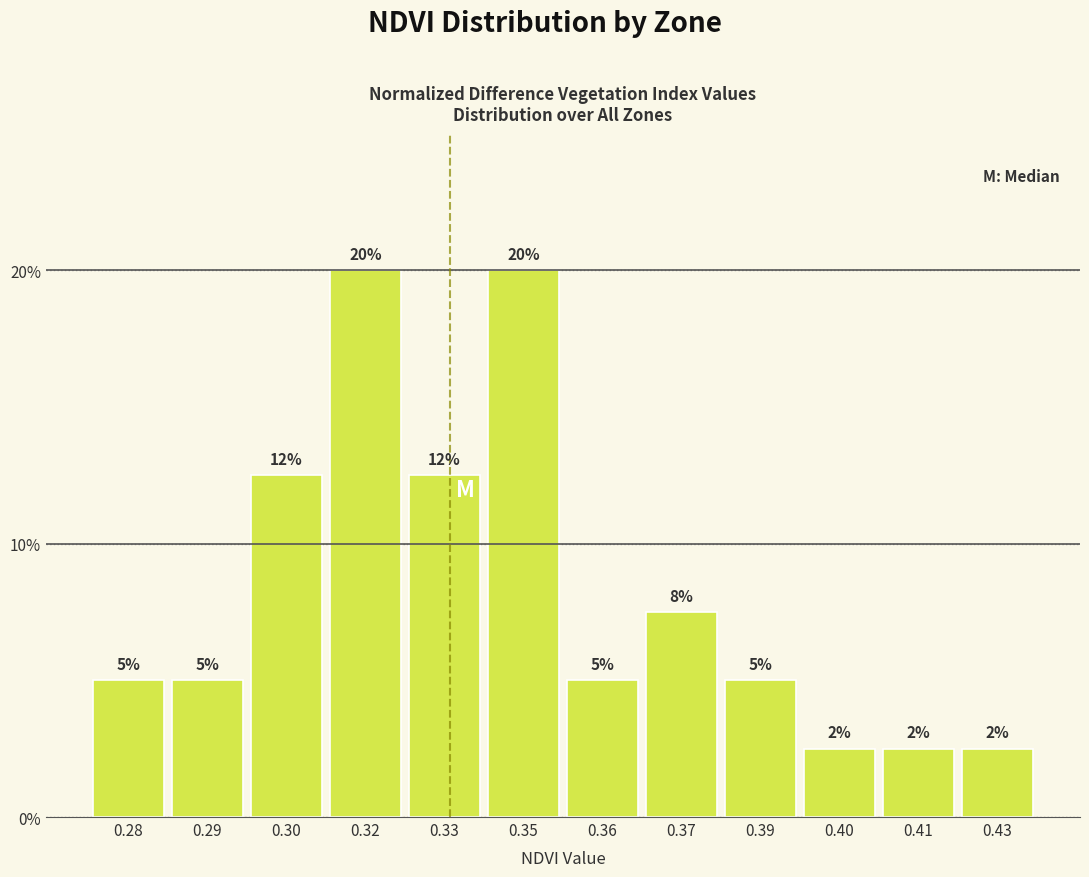

What is the greatest value displayed?

20.0